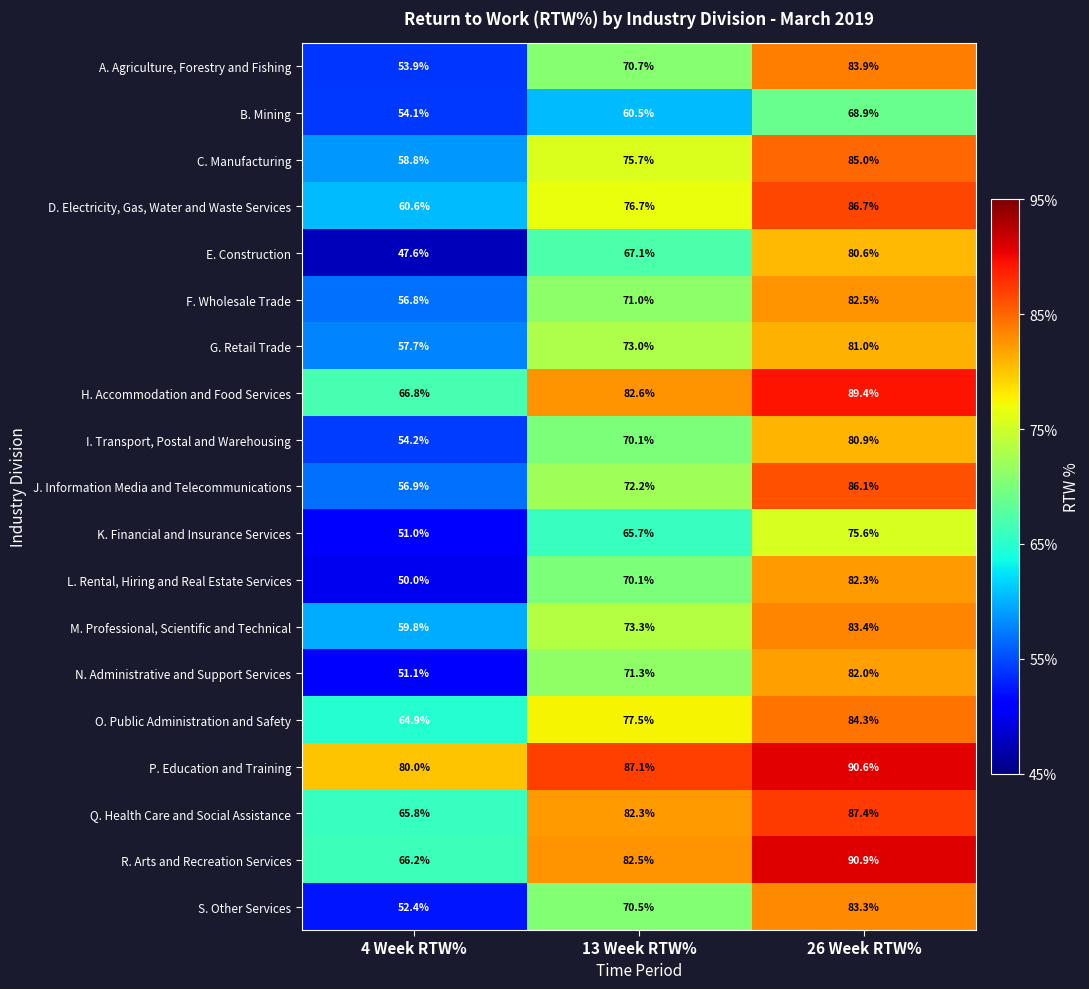

Is the value of L. Rental, Hiring and Real Estate Services at 4 Week RTW% greater than the value of B. Mining at 4 Week RTW%?

No